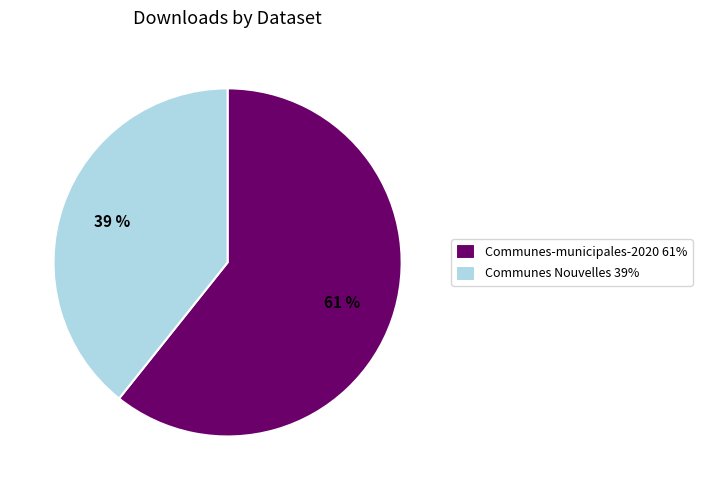

Which slice is the largest?

Communes-municipales-2020